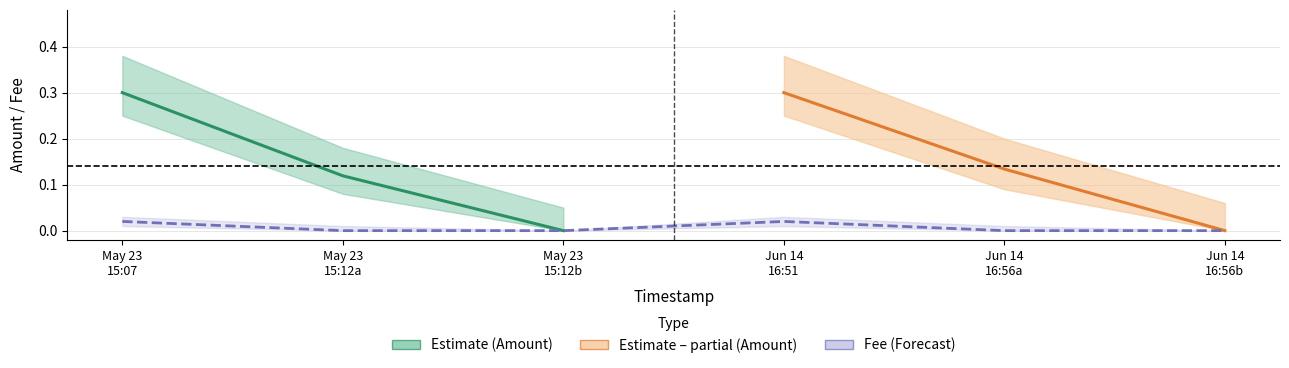

Rank the categories by value from highest to lowest.

May 23 15:07, Jun 14 16:51, May 23 15:12a, May 23 15:12b, Jun 14 16:56a, Jun 14 16:56b